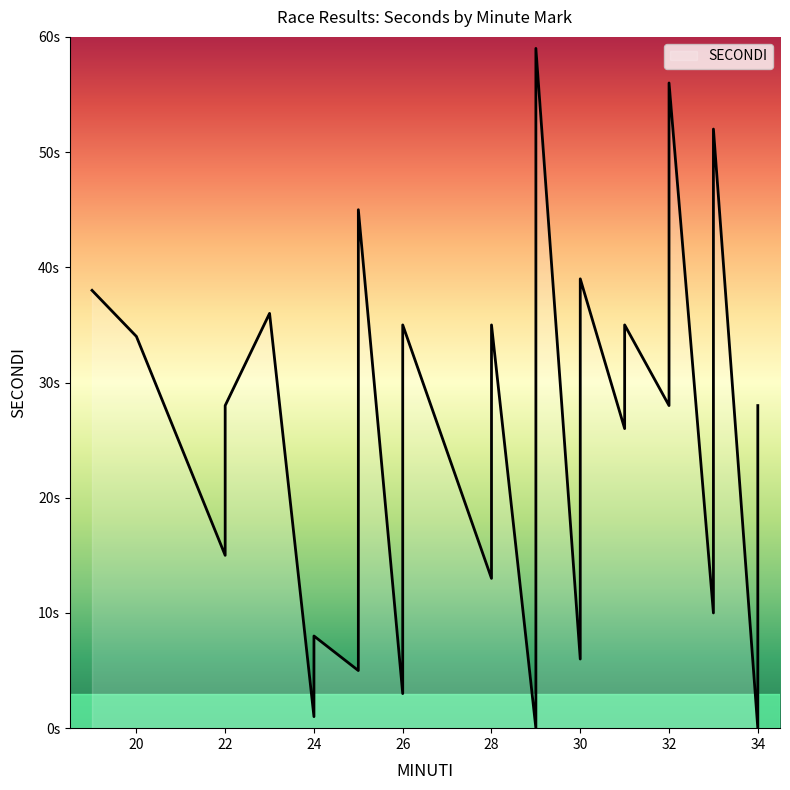

What is the difference between the values at 34 and 28?

13